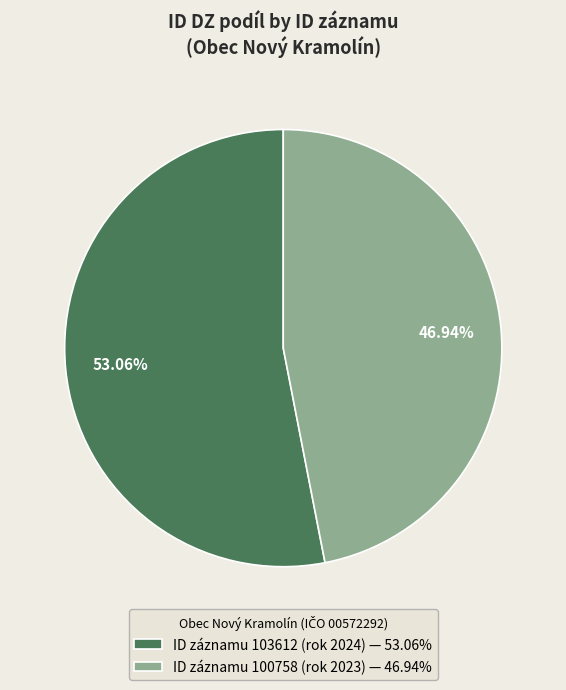

Approximately how many times larger is the value at ID záznamu 100758 (rok 2023) — 46.94% compared to ID záznamu 103612 (rok 2024) — 53.06%?

0.9